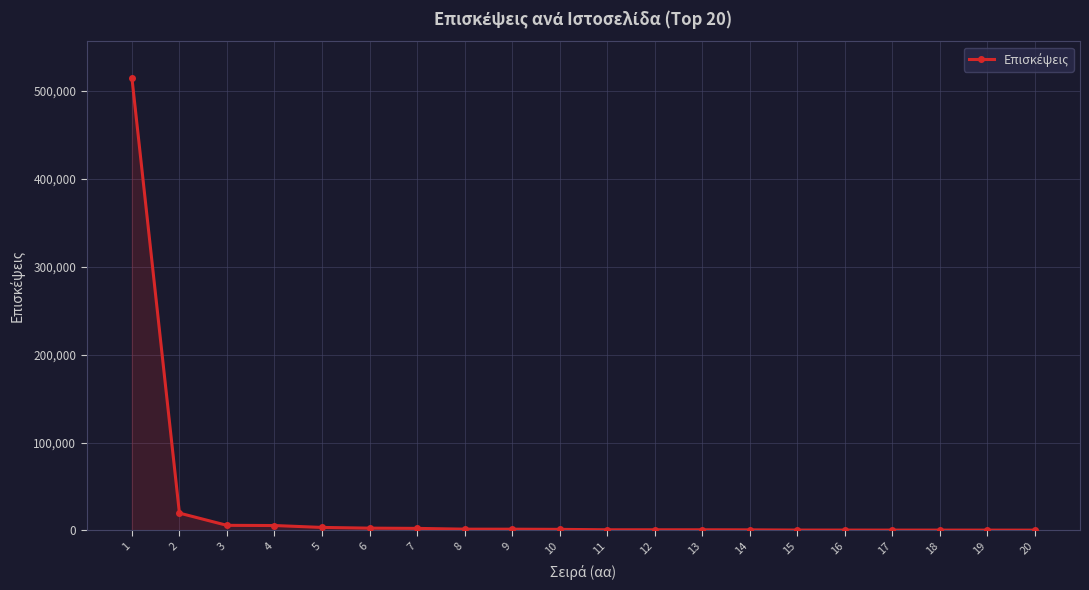

What is the difference between the maximum and minimum values?

514692